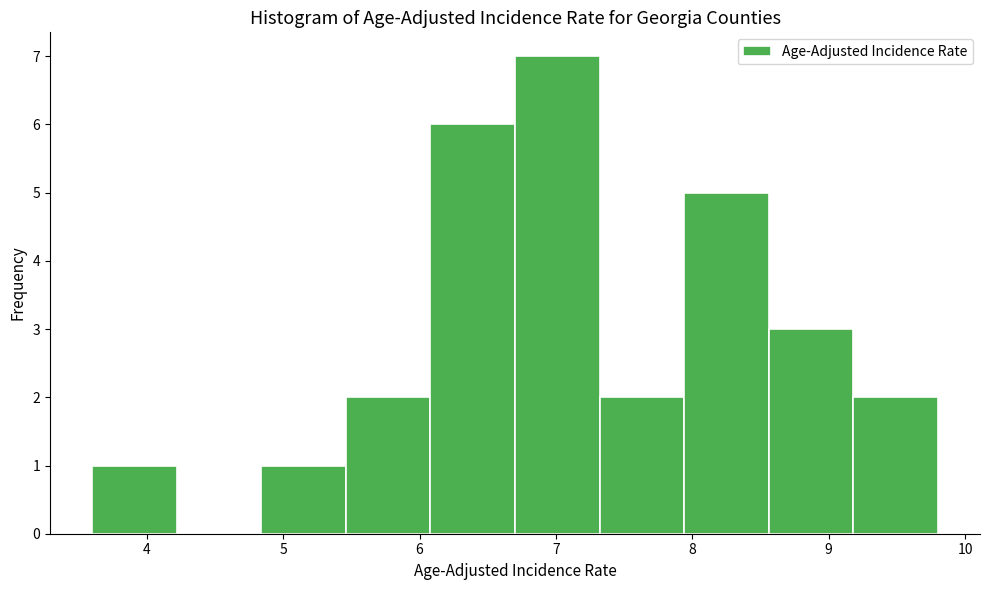

Reading left to right, list every bar in this chart as the range it spans on the x-axis followed by its height. Neither the bar edges nor the heights are printed on the chart, so give them approximately, as read against the axes.

3.60 to 4.22: 1
4.22 to 4.84: 0
4.84 to 5.46: 1
5.46 to 6.08: 2
6.08 to 6.70: 6
6.70 to 7.32: 7
7.32 to 7.94: 2
7.94 to 8.56: 5
8.56 to 9.18: 3
9.18 to 9.80: 2